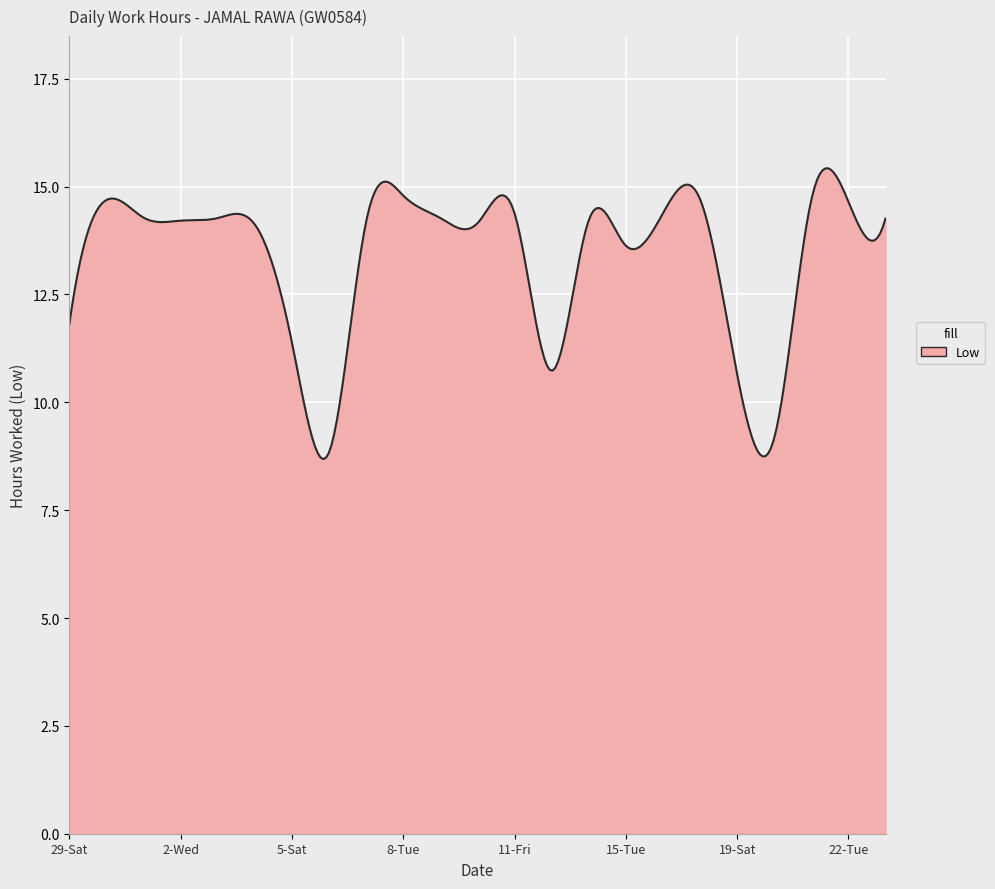

What is the maximum value shown in the chart?

15.4